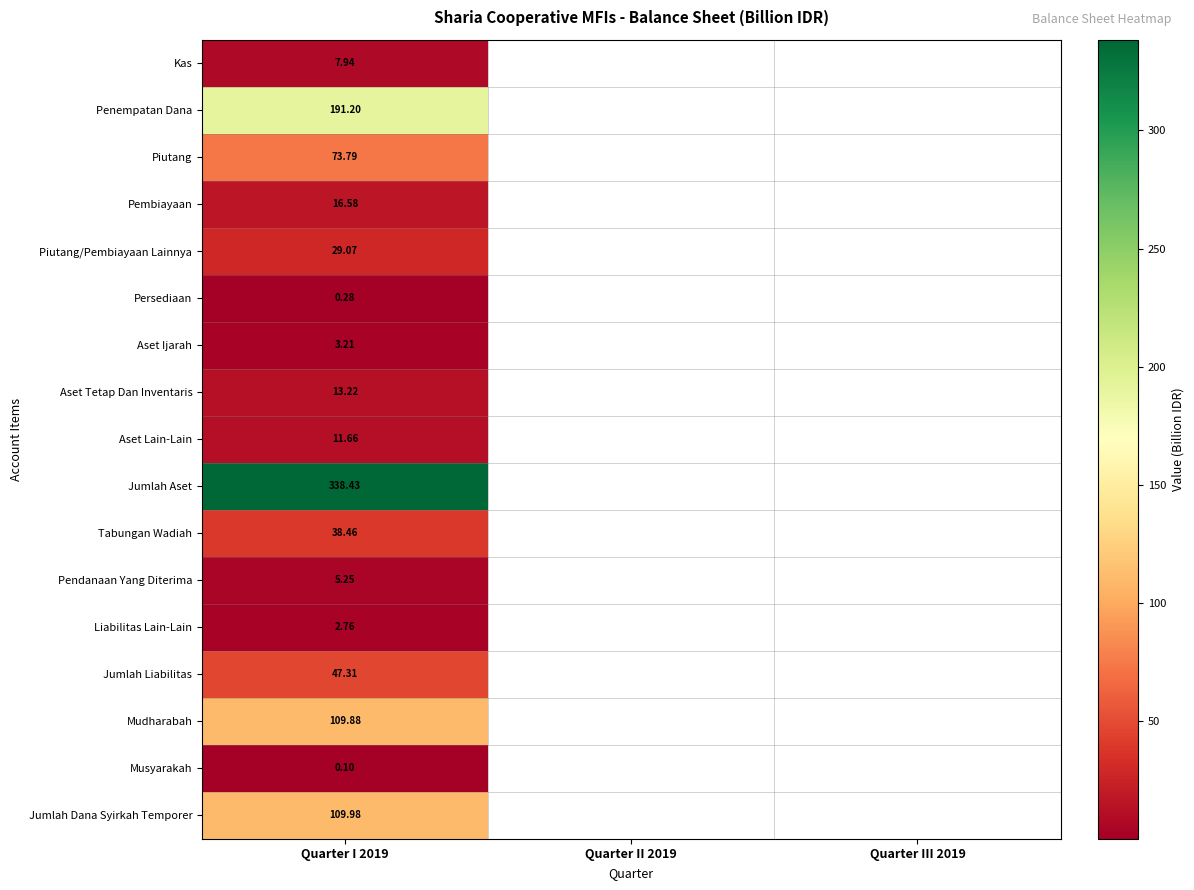

What is the maximum value for Persediaan?

0.3